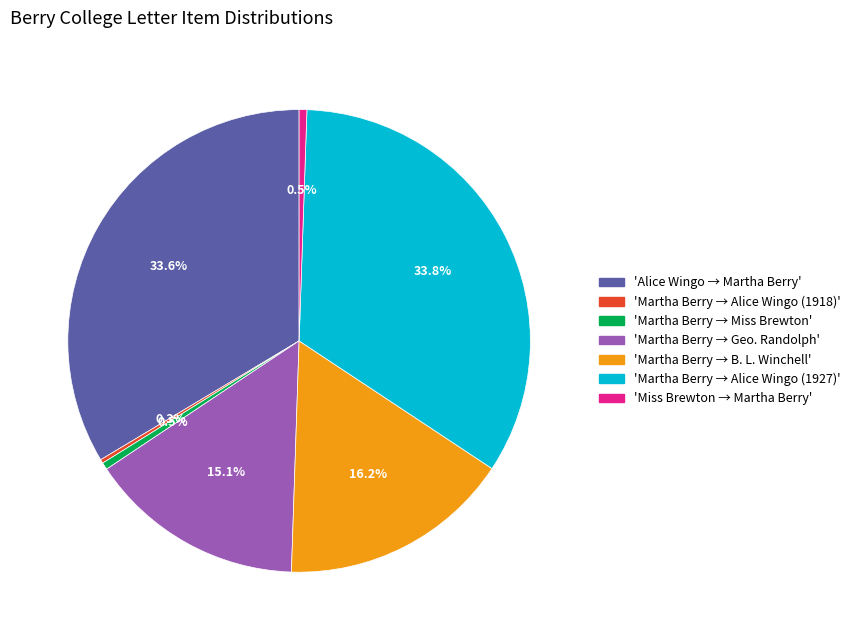

Does any single category account for the majority?

No